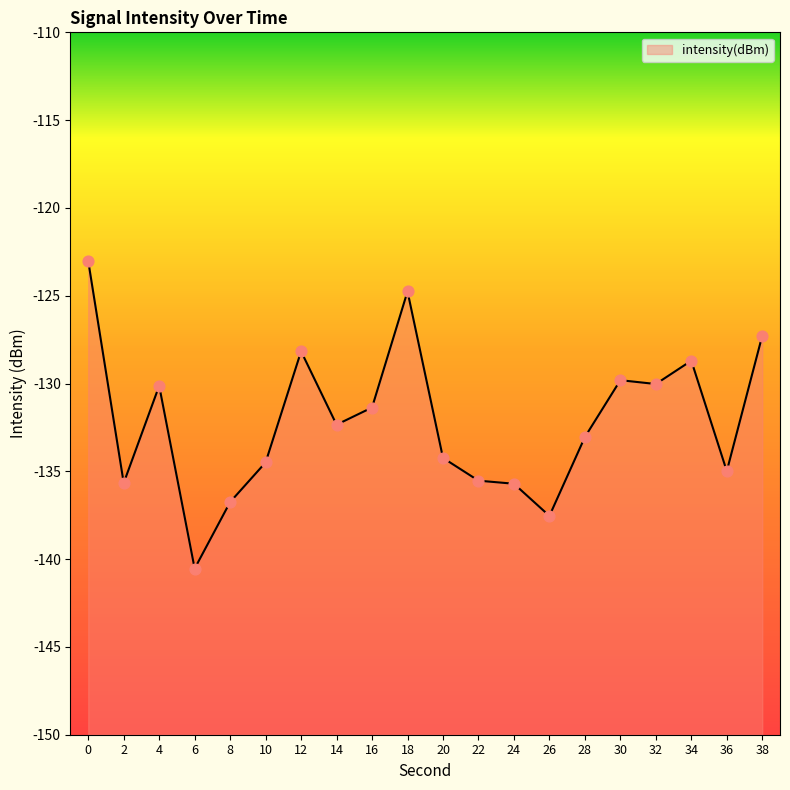

What is the change in value from 20 to 28?

+1.2